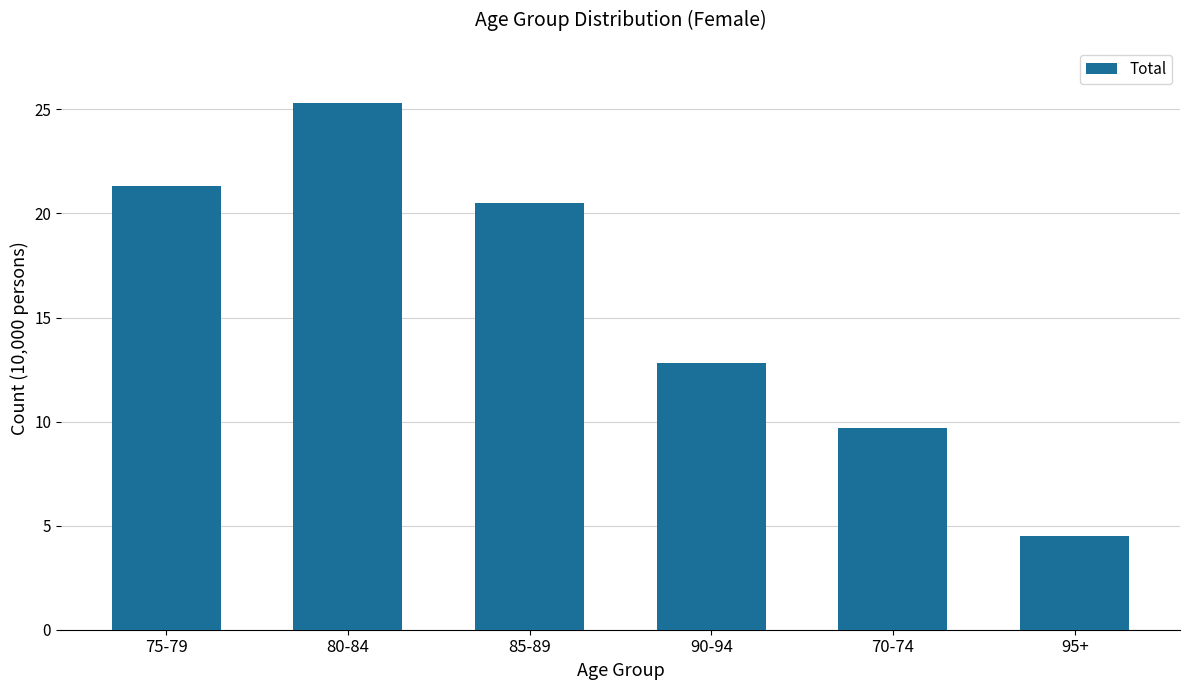

What is the difference between the values at 85-89 and 90-94?

7.7